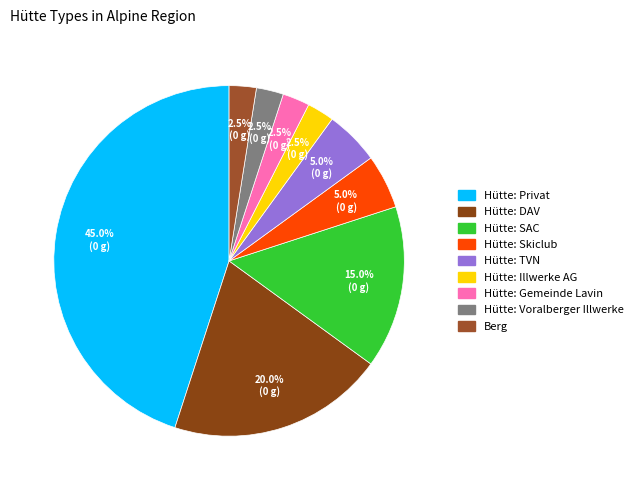

To the nearest percent, what is the combined percentage of Berg and Hütte: Skiclub?

8%